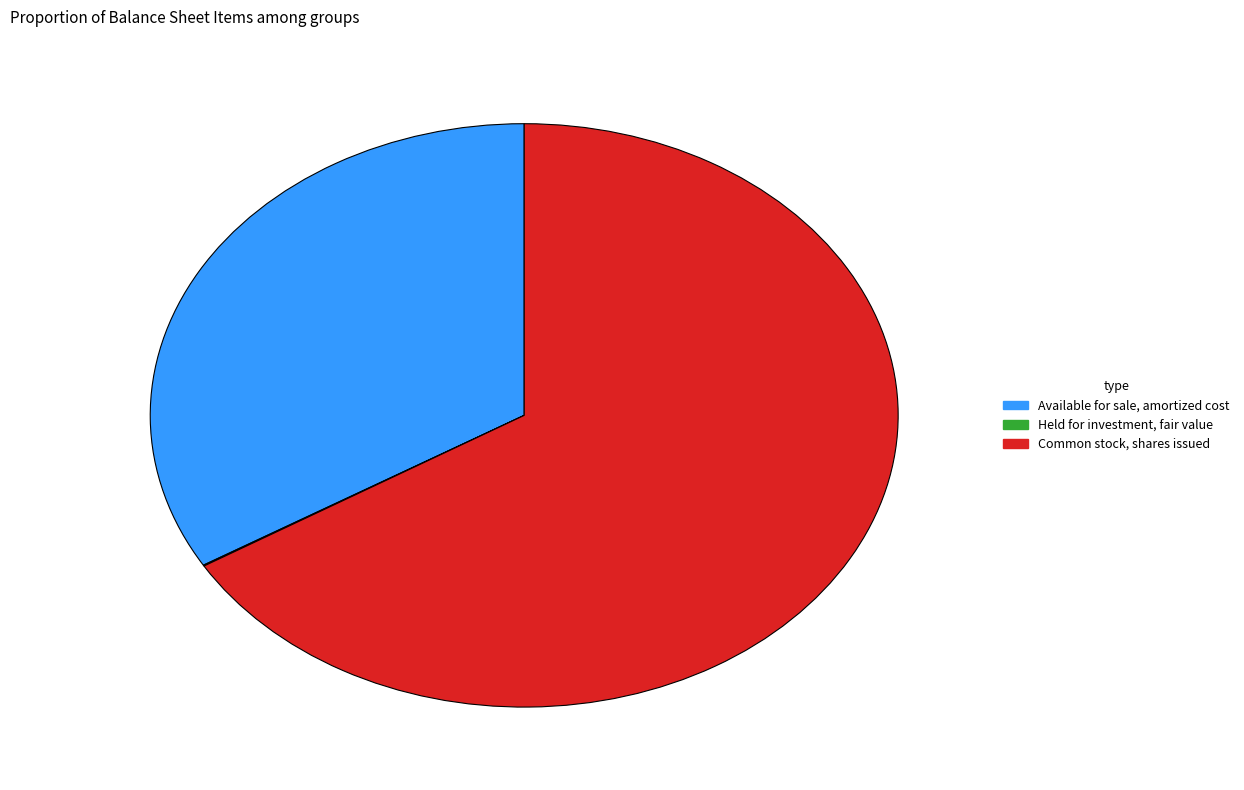

The Available for sale, amortized cost slice represents 27% of the pie. True or false?

False